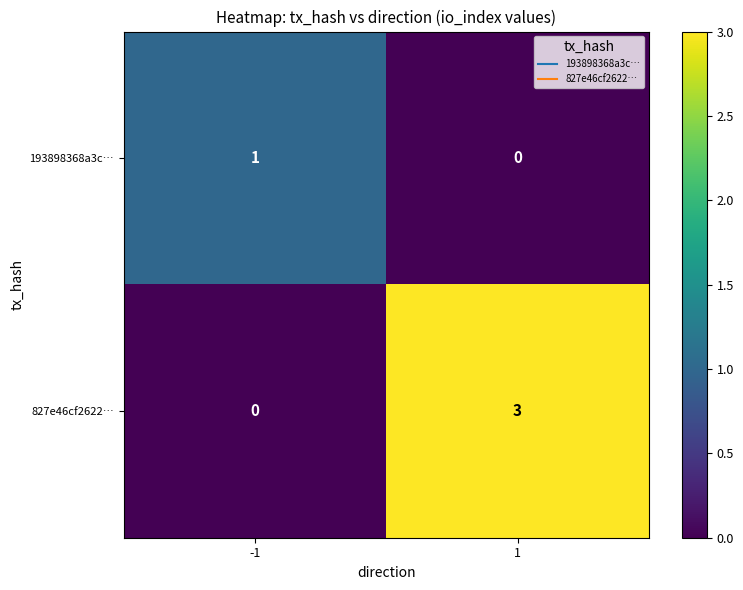

The value of 193898368a3c… at 1 is -1. True or false?

False